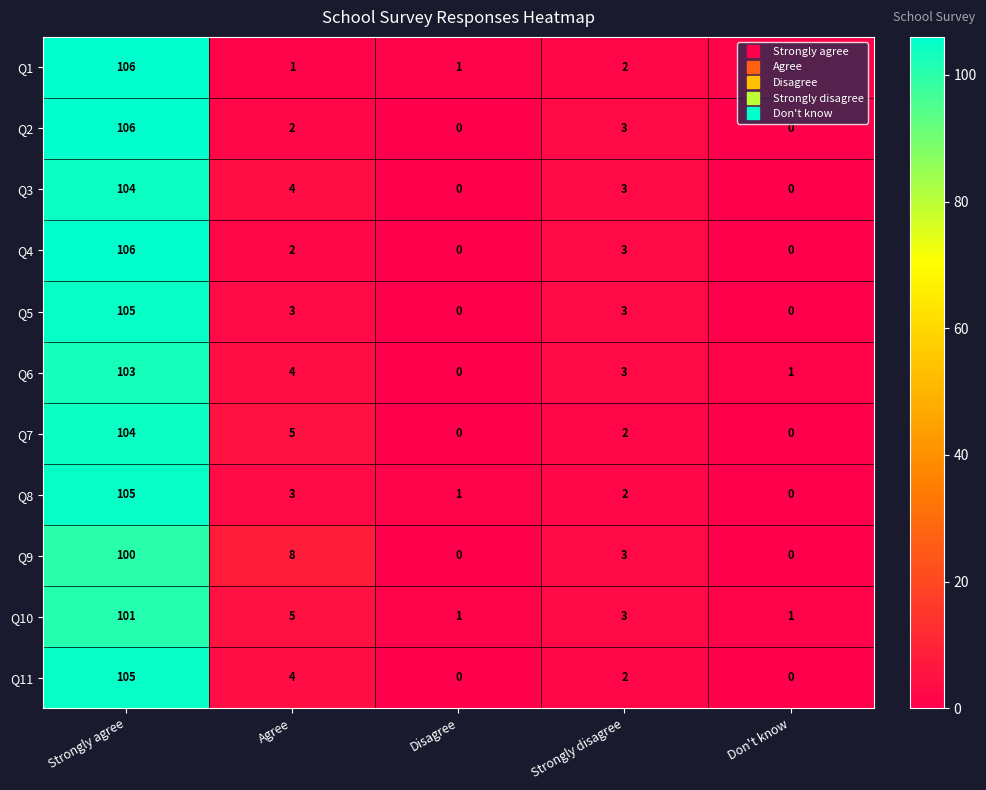

What is the average value of the Q7 series?

22